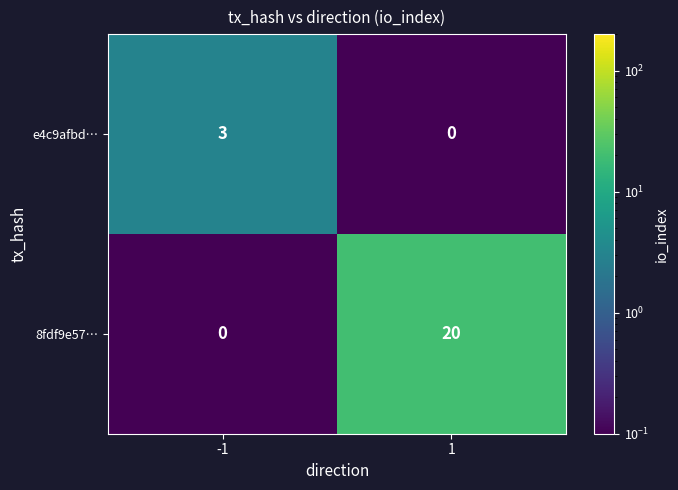

Rank the series by their average value, from lowest to highest.

e4c9afbd…, 8fdf9e57…